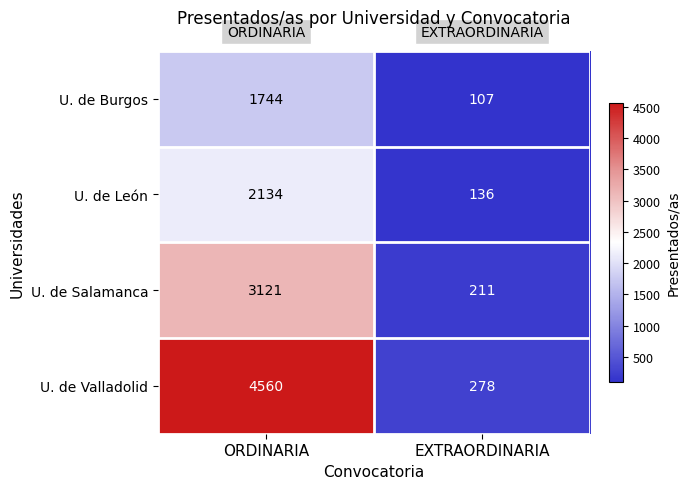

Count the number of categories in the chart.

2